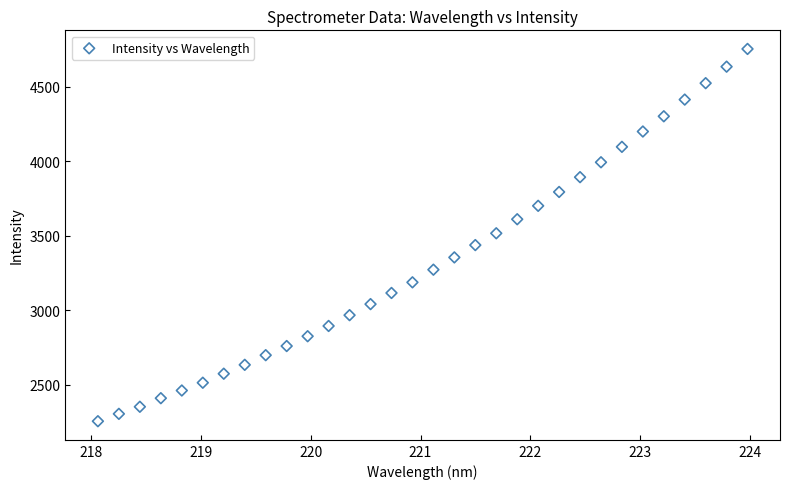

What is the range of X values (max minus min)?

5.9